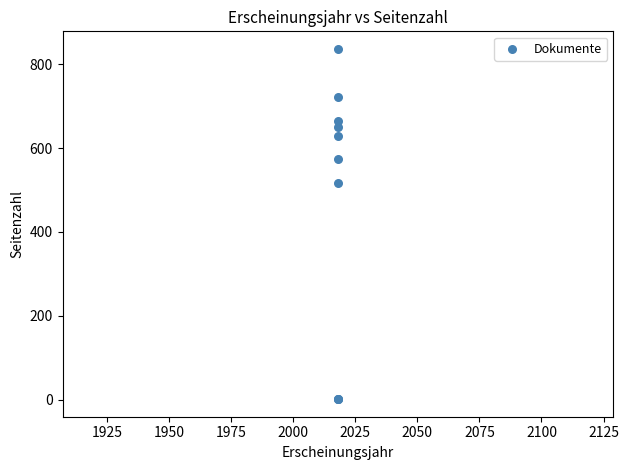

What Y value in the scatter plot is closest to 419?

516